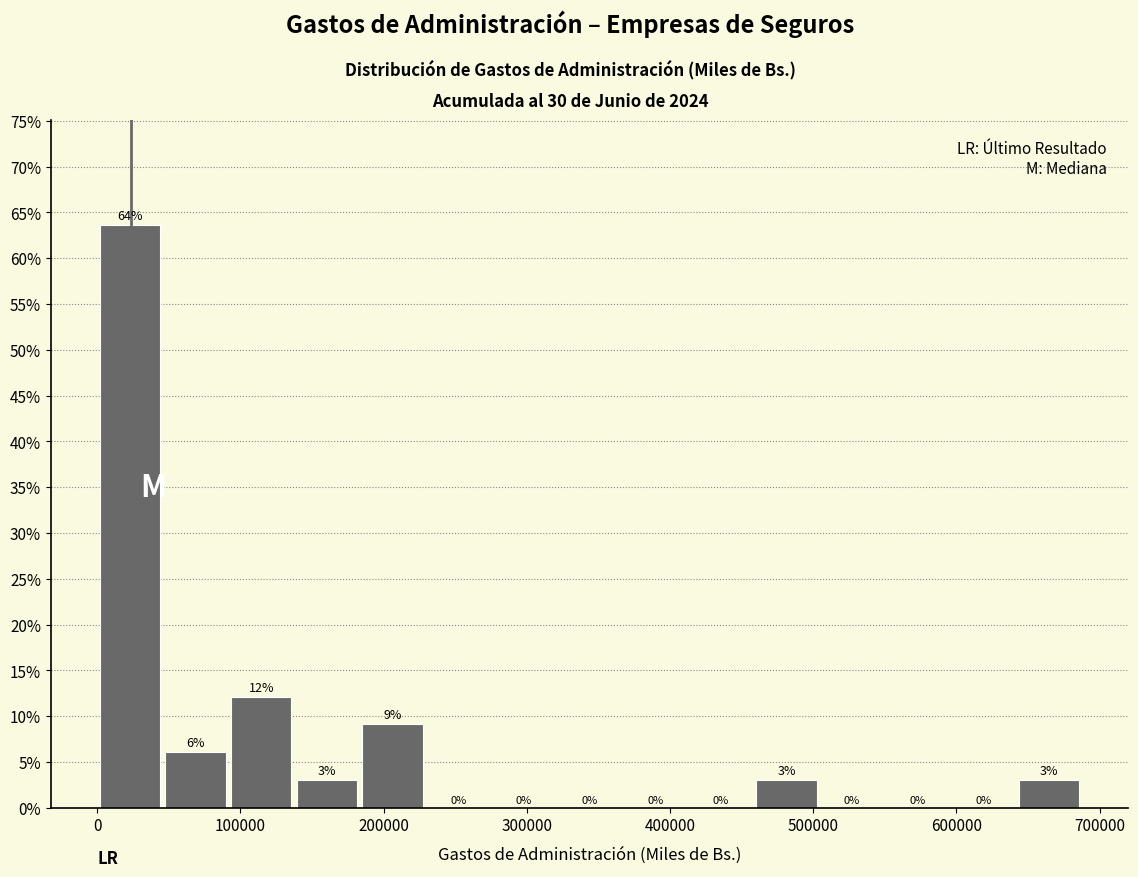

Over which range of the x-axis is the bar tallest?

0 to 50000